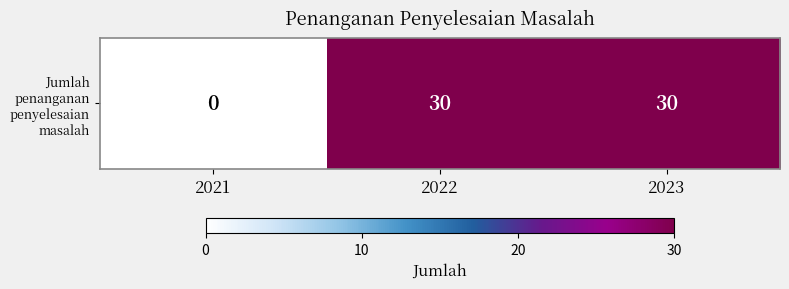

The chart shows a value of 13 at 2023. True or false?

False